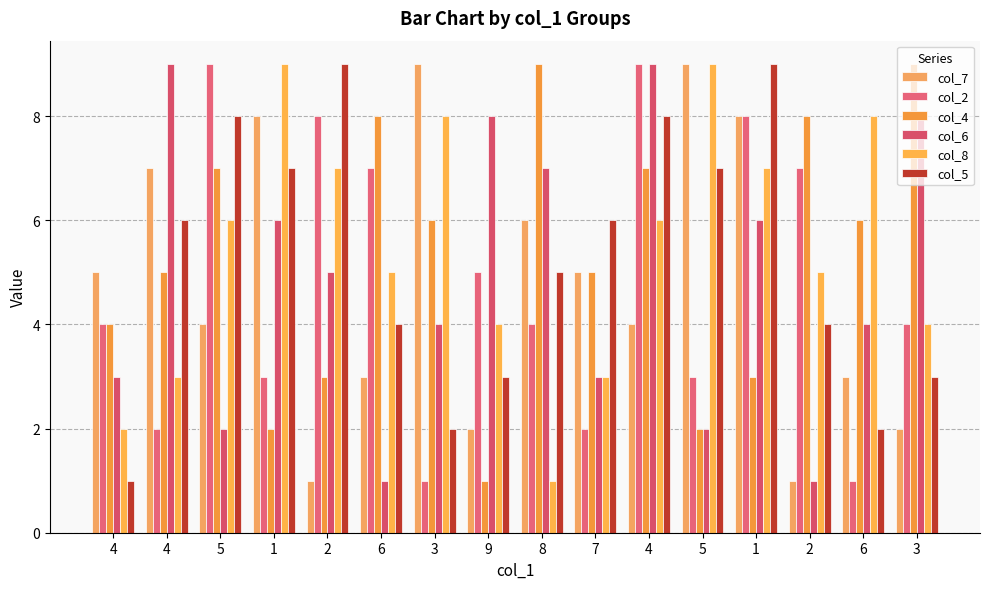

Which series has the largest total across all categories?

col_8